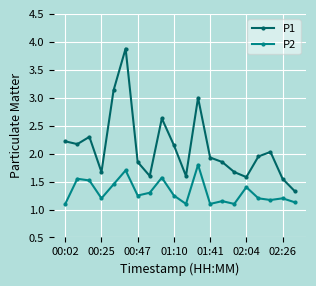

List the series in order of their overall mean, highest first.

P1, P2